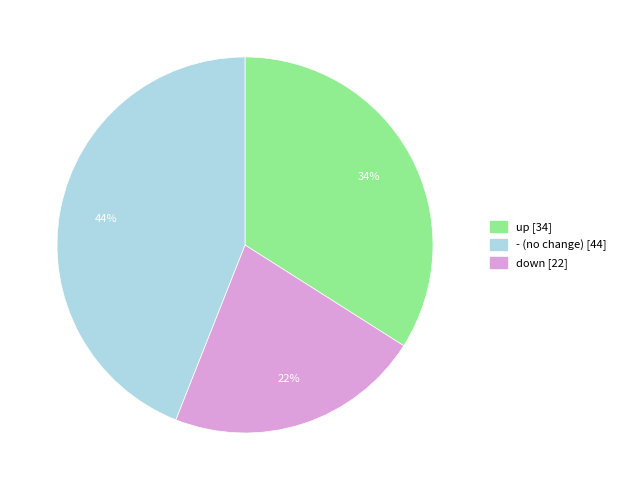

Is there any slice that represents more than half of the pie?

No